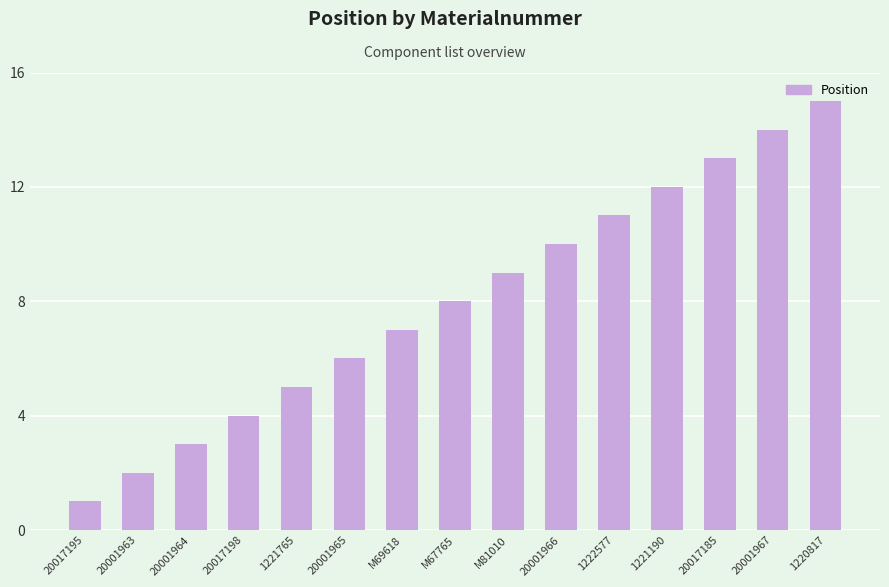

What is the difference between the maximum and minimum values?

14